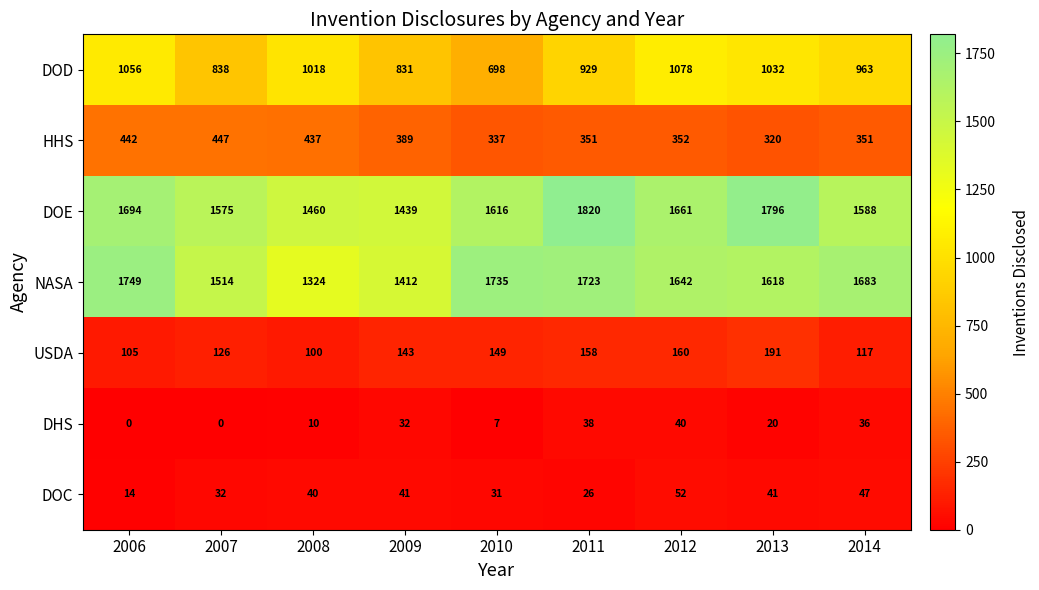

What is the total value across all series at 2007?

4532